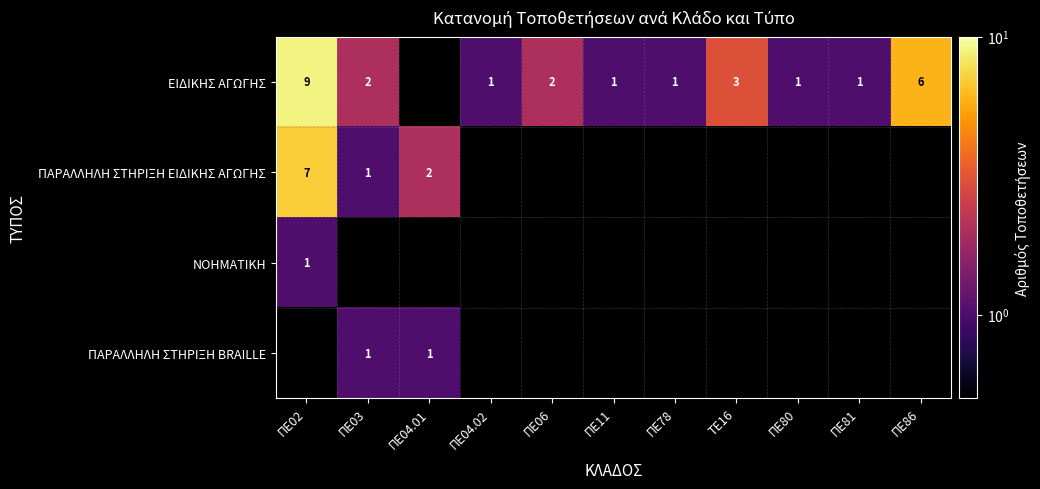

True or false: ΕΙΔΙΚΗΣ ΑΓΩΓΗΣ has a value of 5 at ΤΕ16.

False